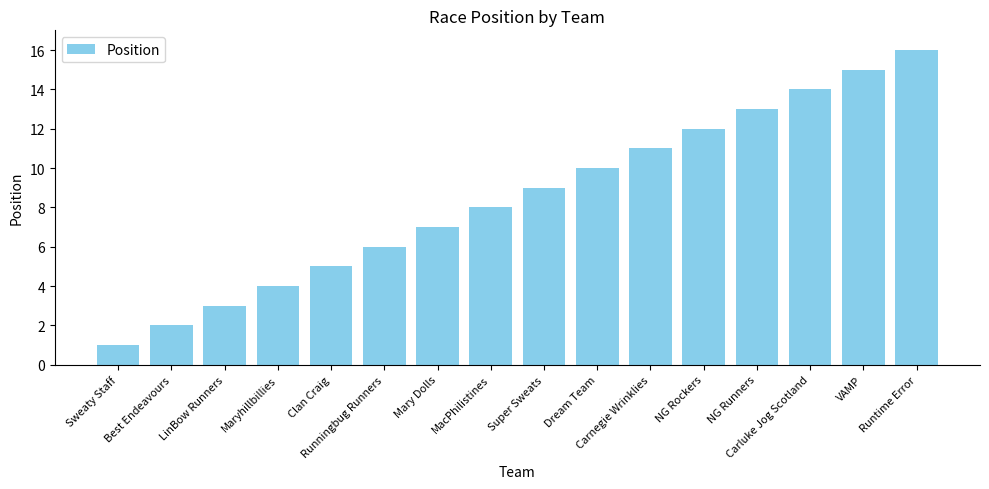

Read the value at Super Sweats, to the nearest 10.

10